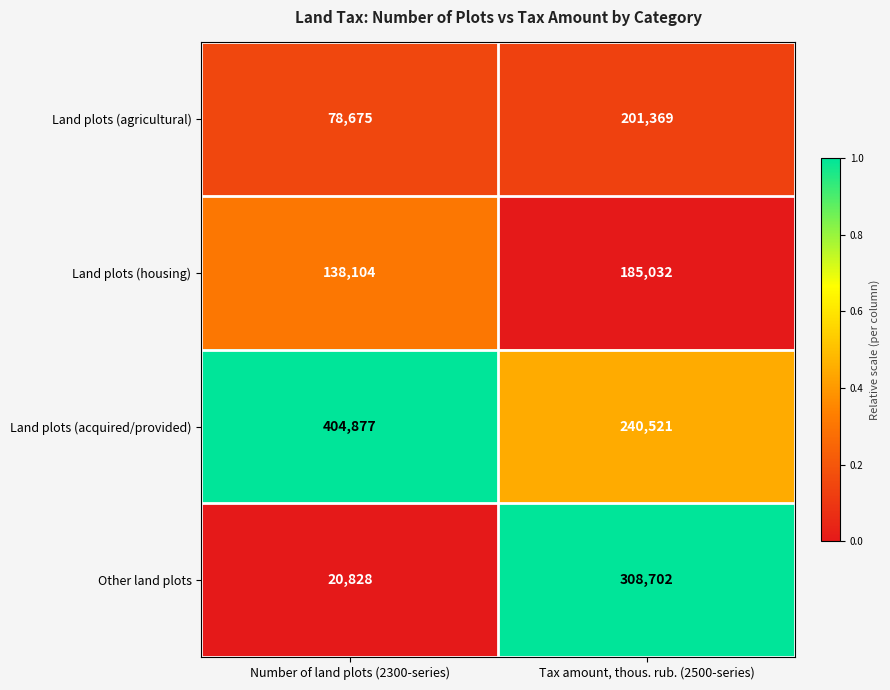

List the series in order of their peak value, lowest first.

Land plots (housing), Land plots (agricultural), Other land plots, Land plots (acquired/provided)